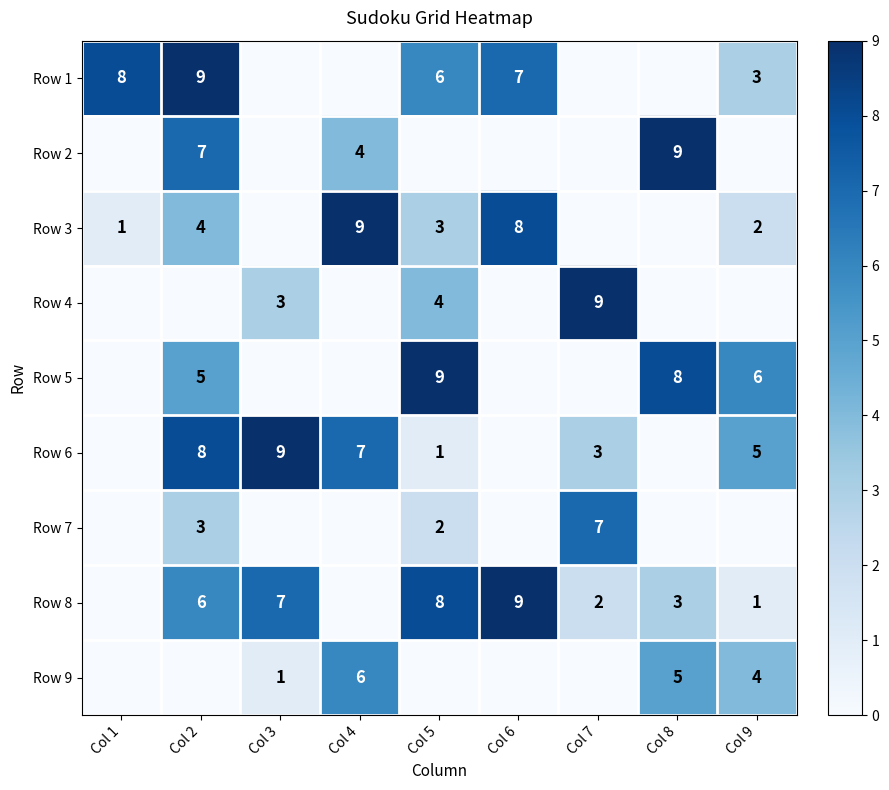

The value of Row 8 at Col 9 is 1. True or false?

True